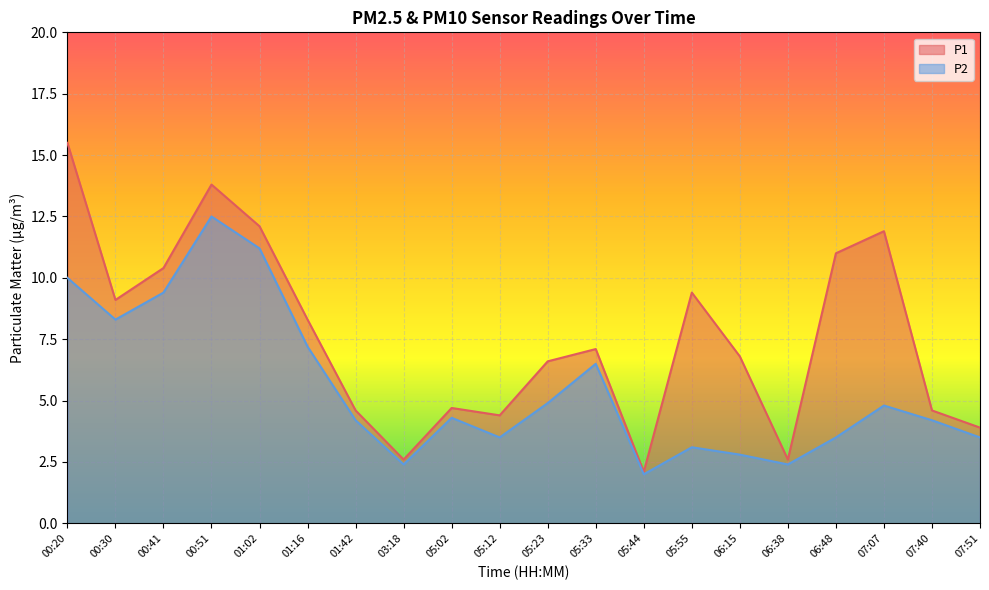

True or false: P1 has more than 1 points higher than both neighbors.

True